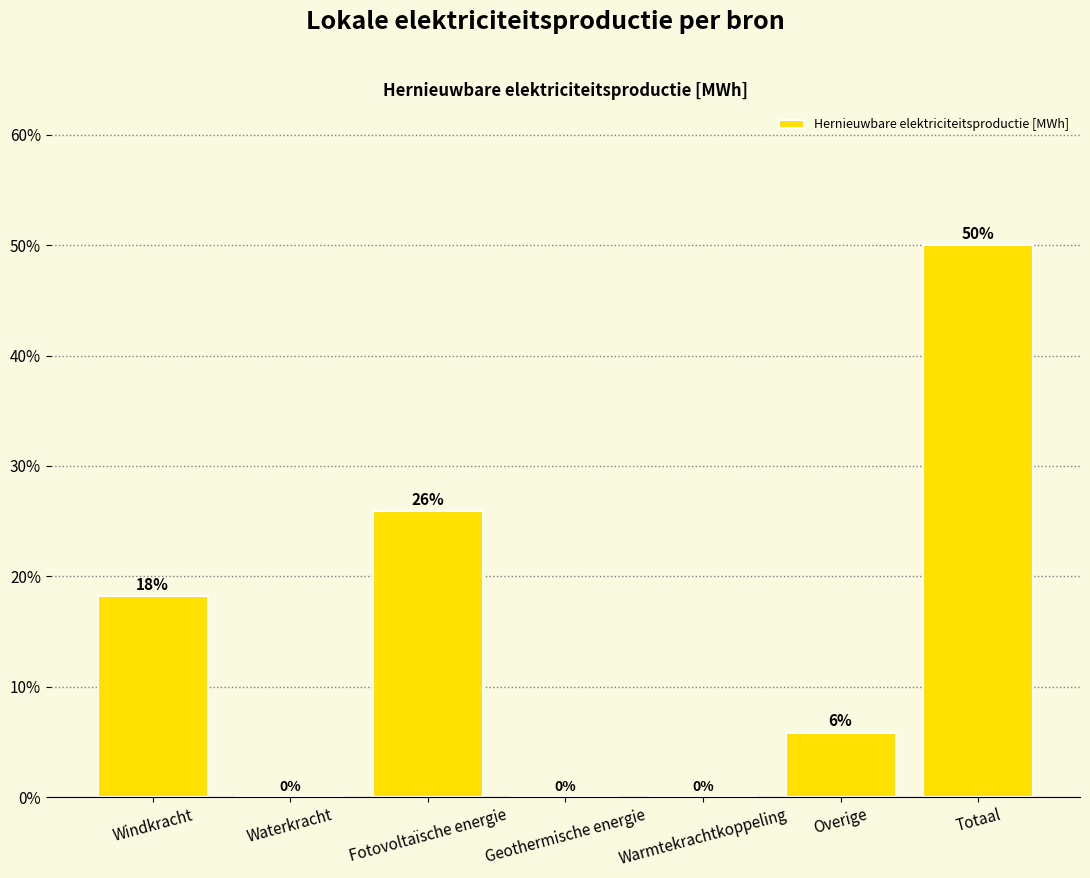

What is the change in value from Fotovoltaïsche energie to Overige?

-20.1